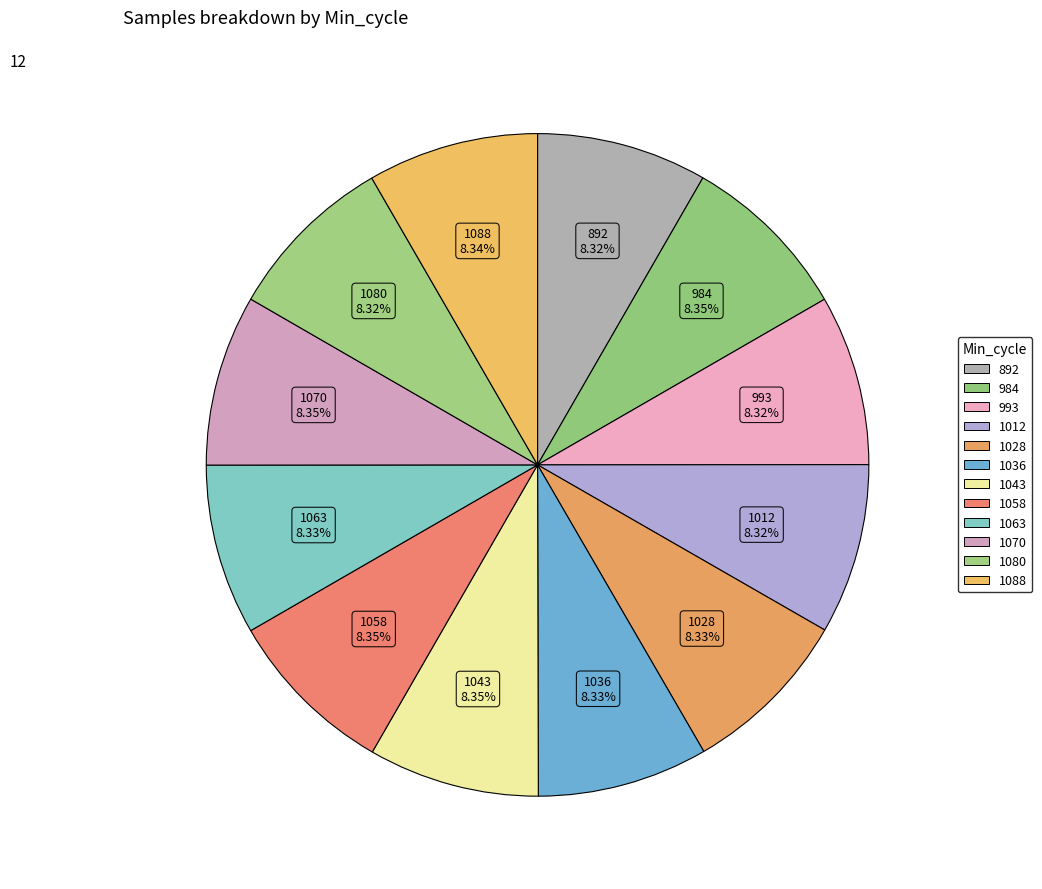

Count the number of slices in the pie.

12